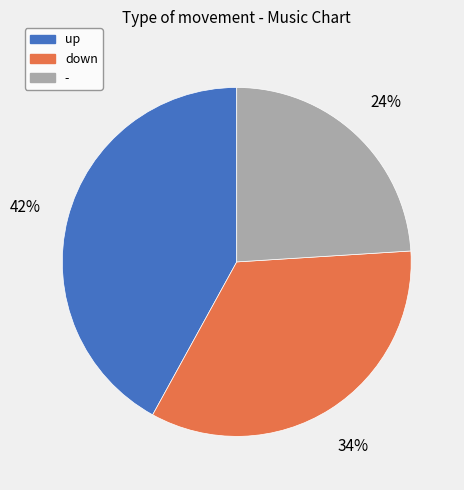

Count the number of slices in the pie.

3